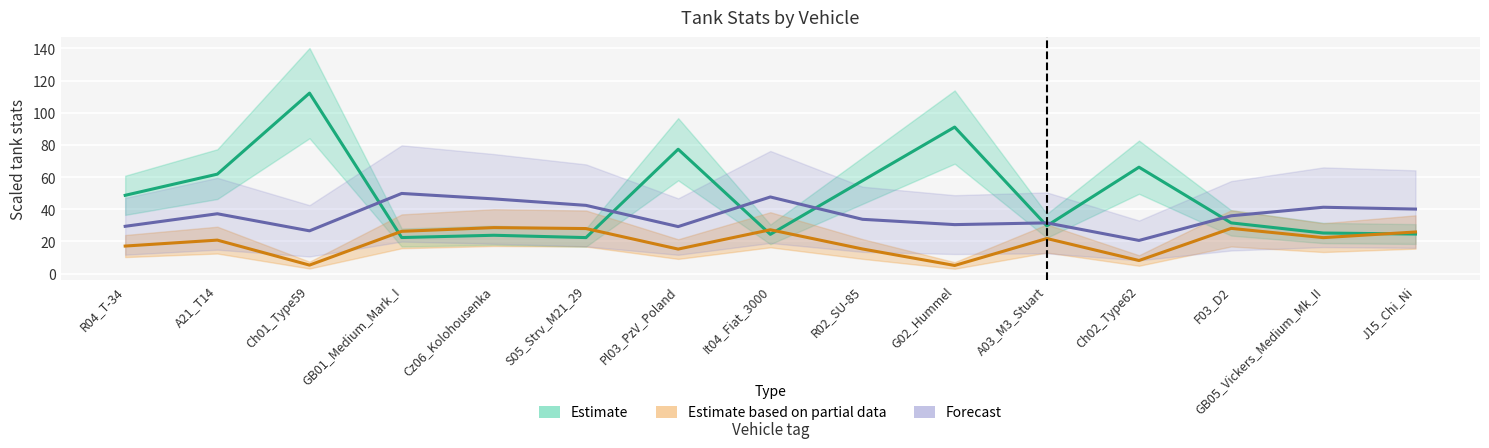

Where is Estimate nearest to the value 67?

Ch02_Type62